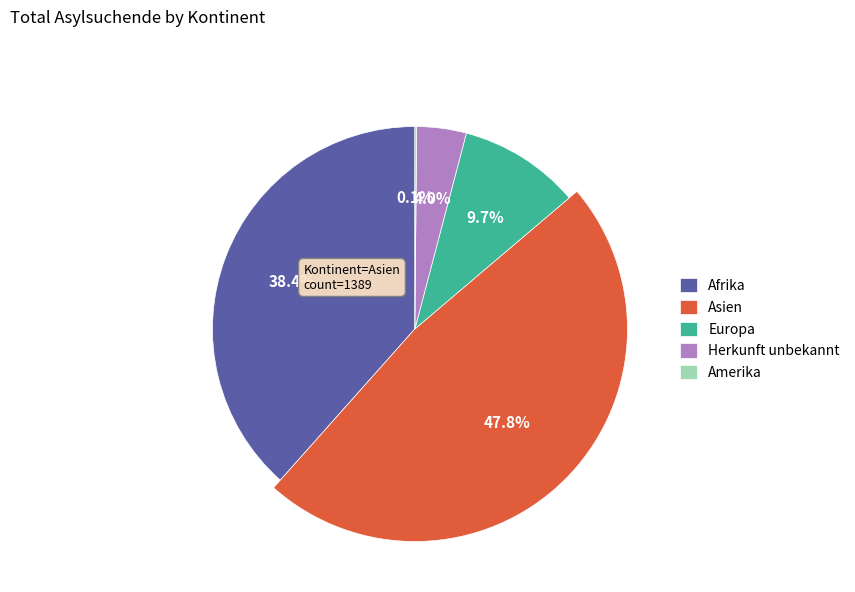

True or false: Herkunft unbekannt accounts for 1% of the total.

False